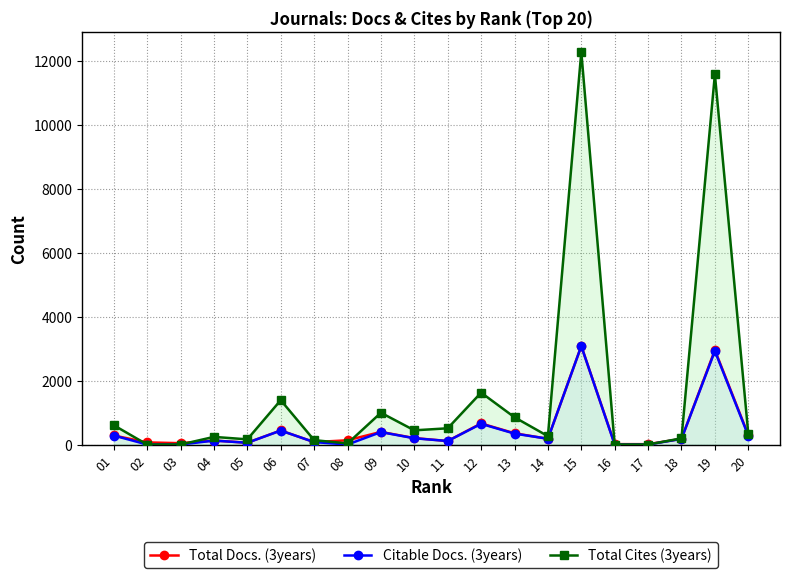

How many values in the Citable Docs. (3years) series exceed 180?

9